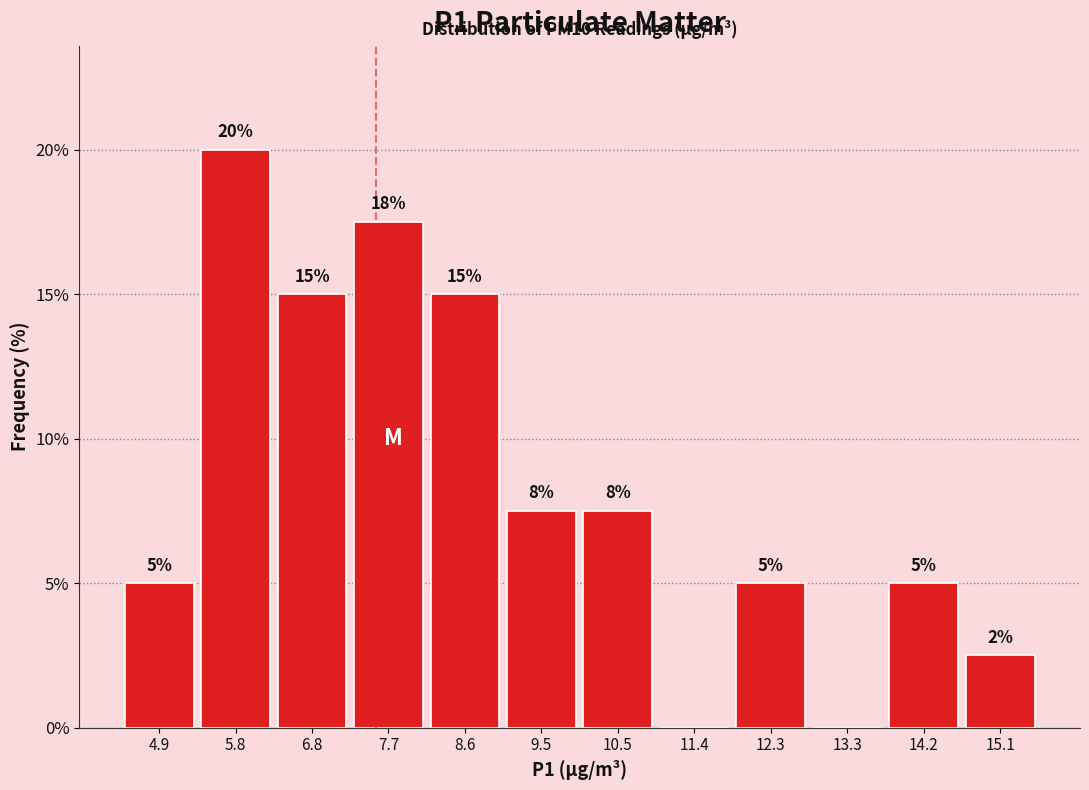

Which range on the x-axis has the tallest bar?

5.4 to 6.3